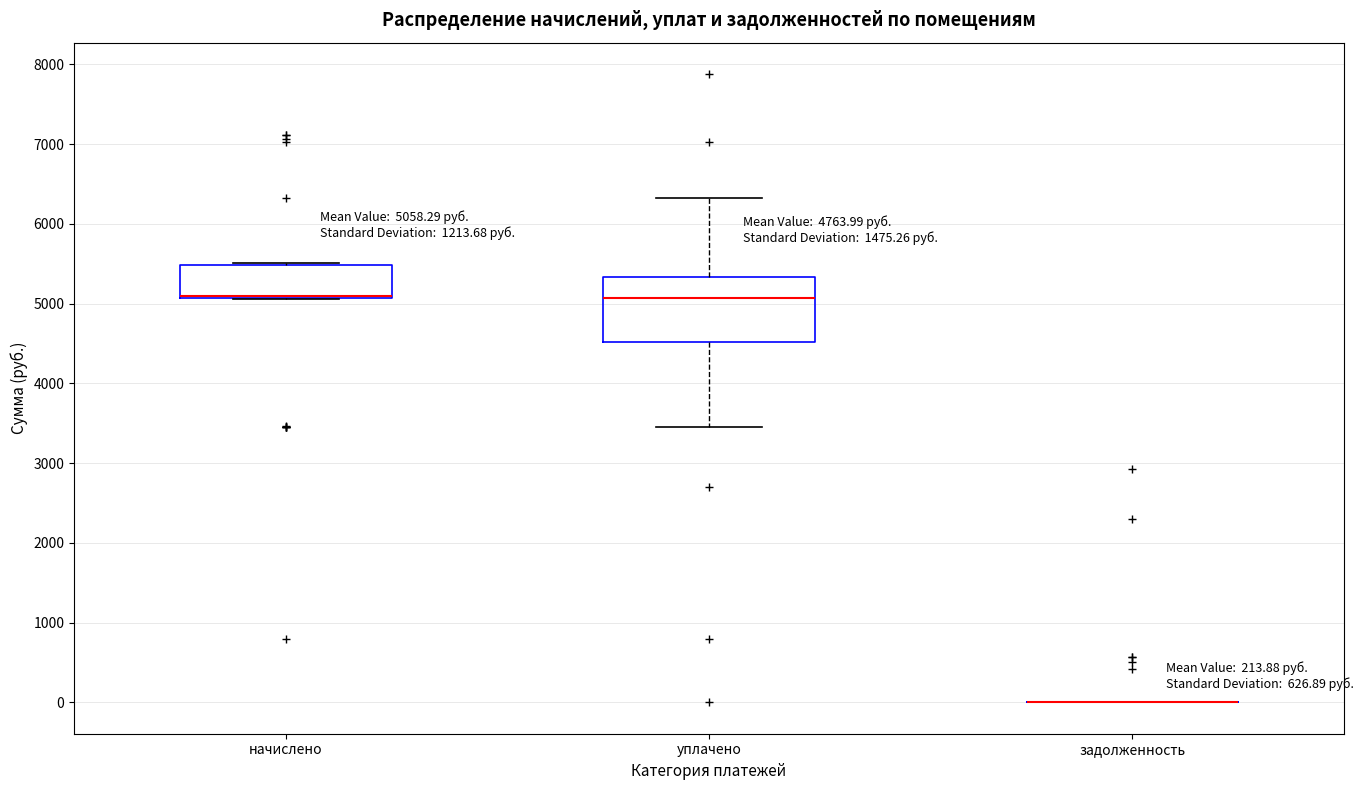

Which box is the tallest, from its lower edge to its upper edge?

уплачено